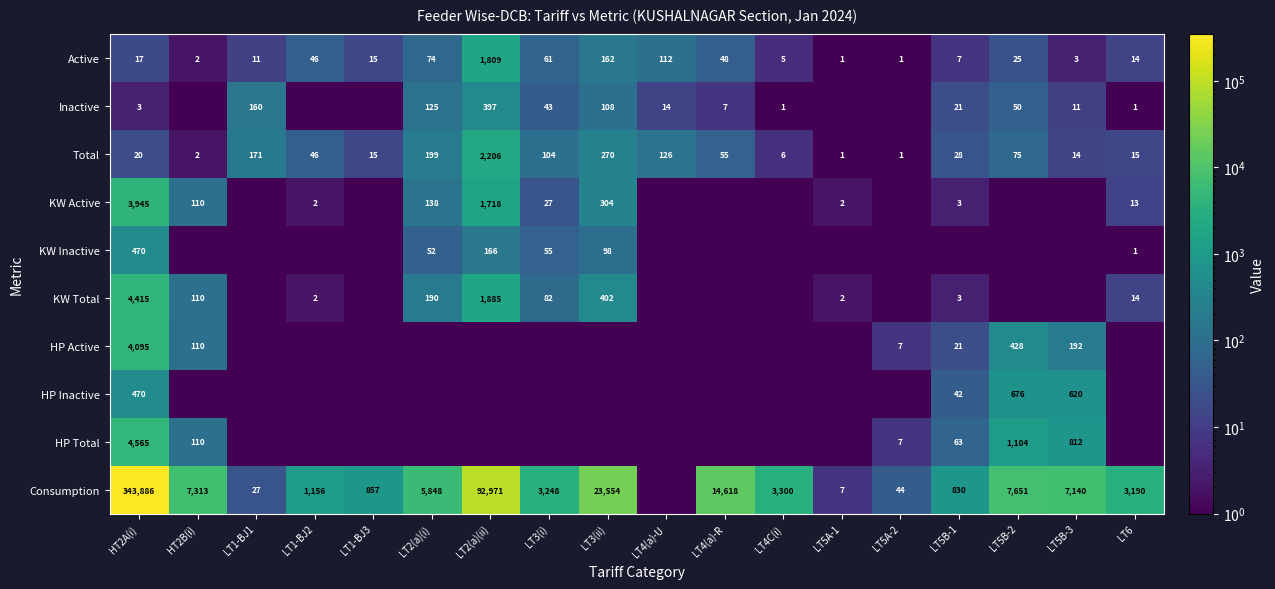

How many data points does each series have?

18